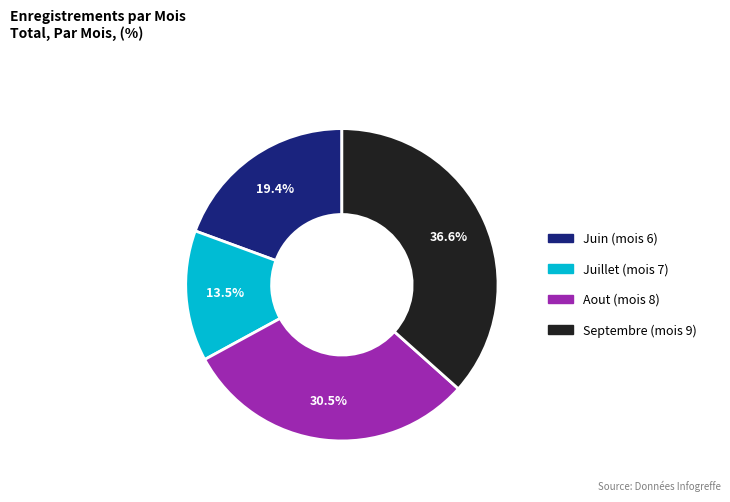

Is there any slice that represents more than half of the pie?

No